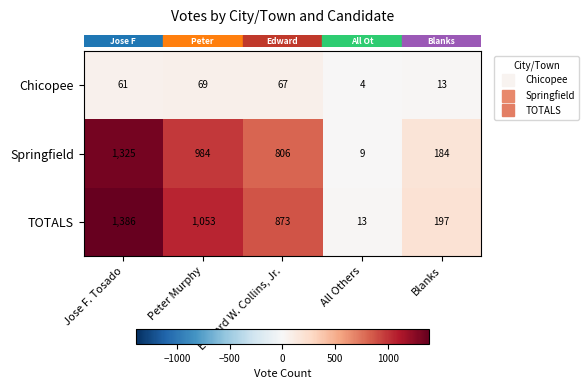

What is the maximum value shown in the chart?

1386